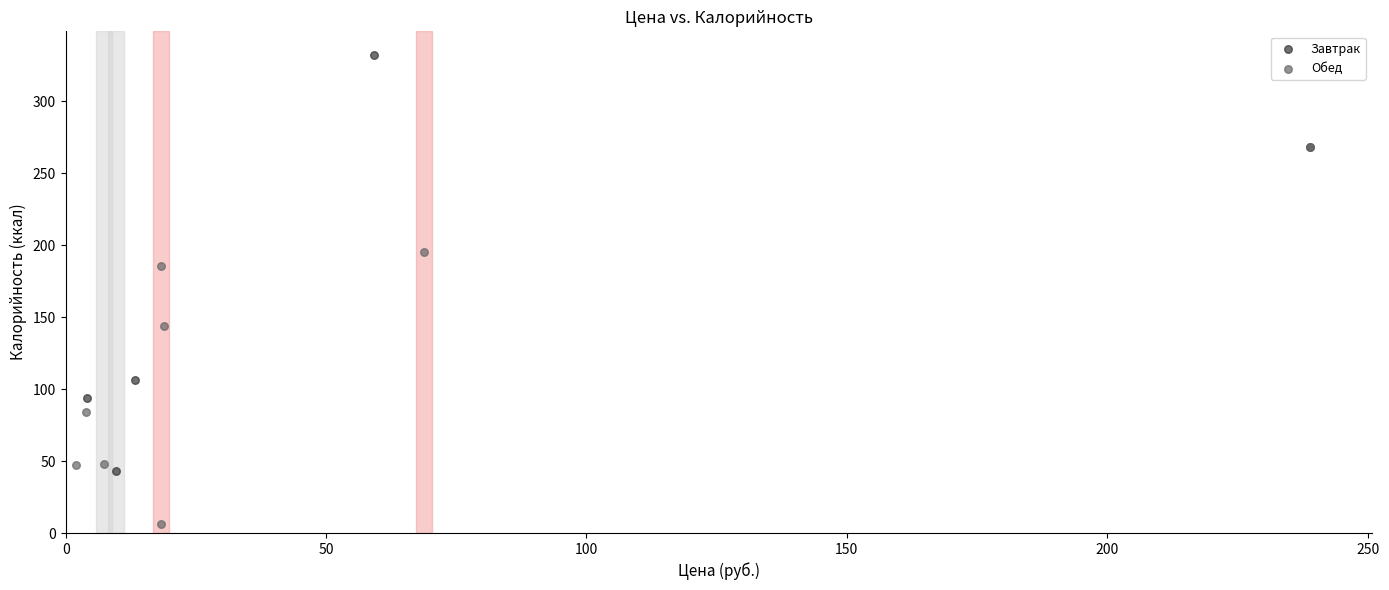

Which series has the widest spread of Y values?

Завтрак